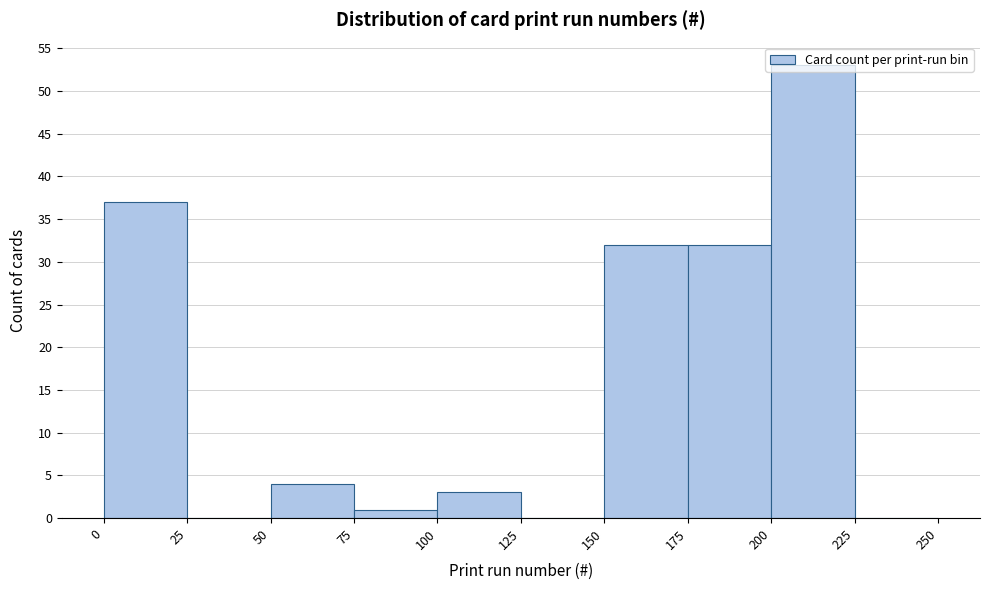

Which range on the x-axis has the tallest bar?

200 to 225